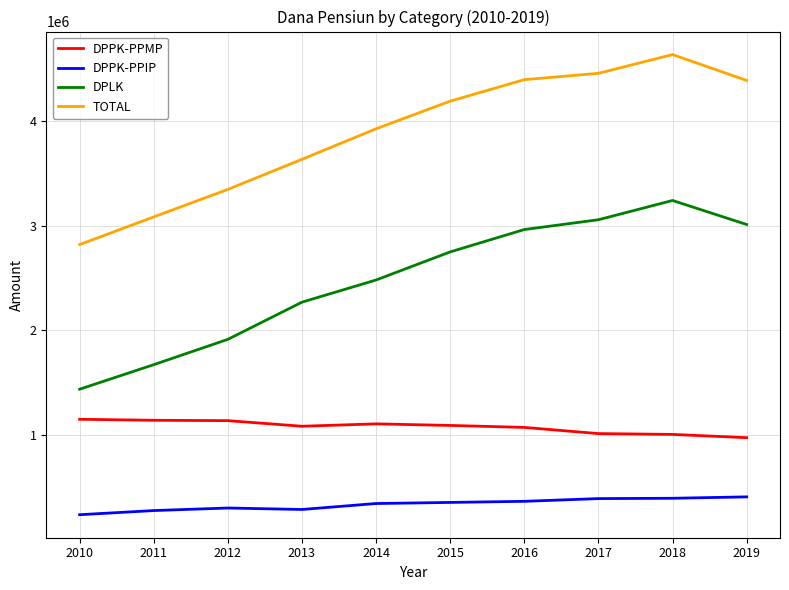

What is the difference between the second highest and minimum values in the DPLK series?

1620361